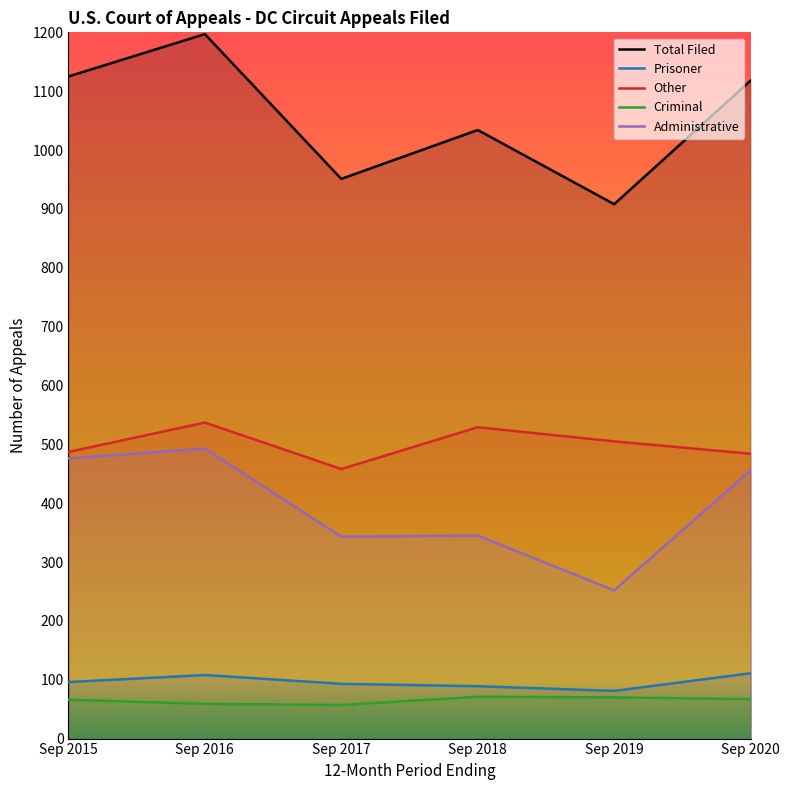

True or false: Criminal and Total Filed cross at least once.

False